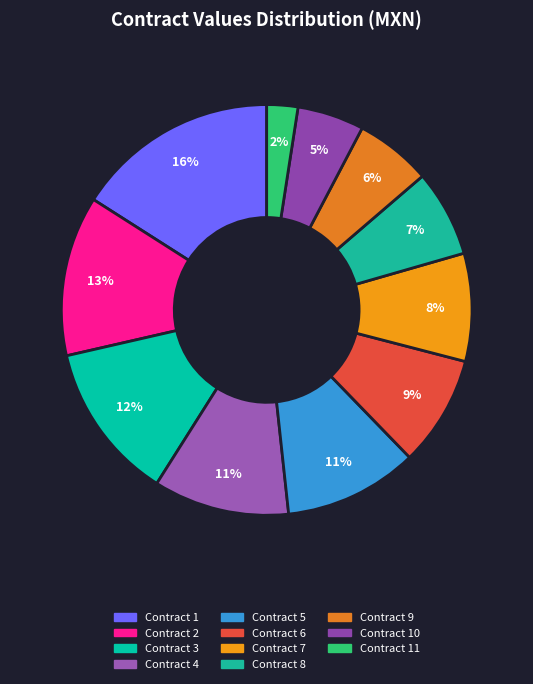

Count the number of slices in the pie.

11